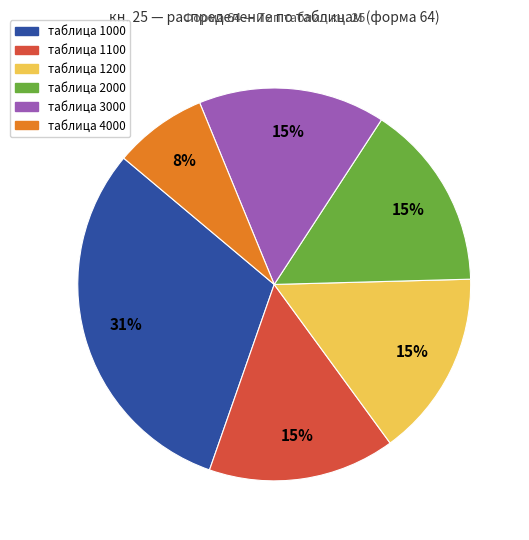

Does таблица 4000 account for over 50% of the chart?

No